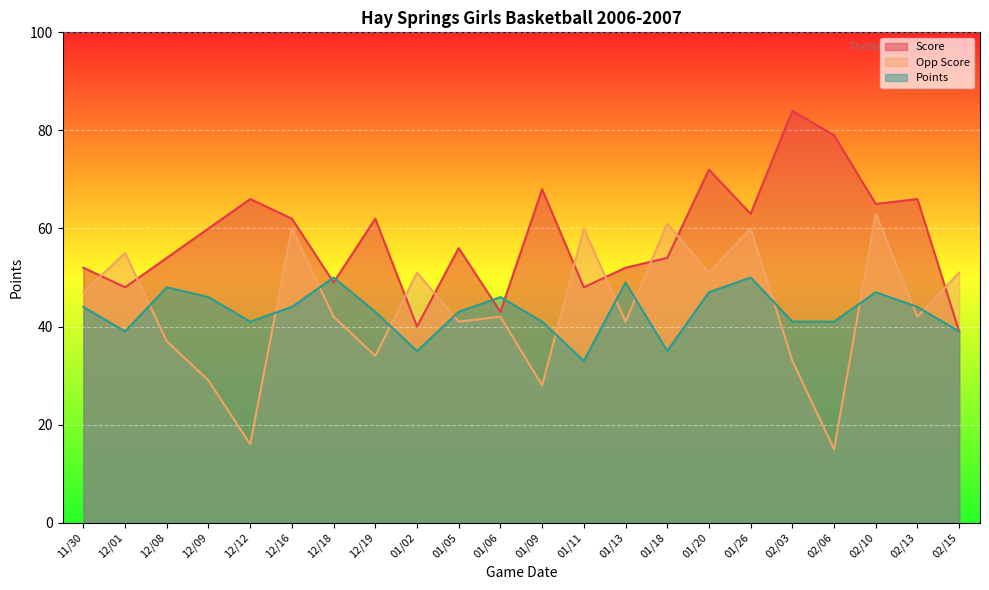

At which category does the chart reach its peak across all series?

02/03